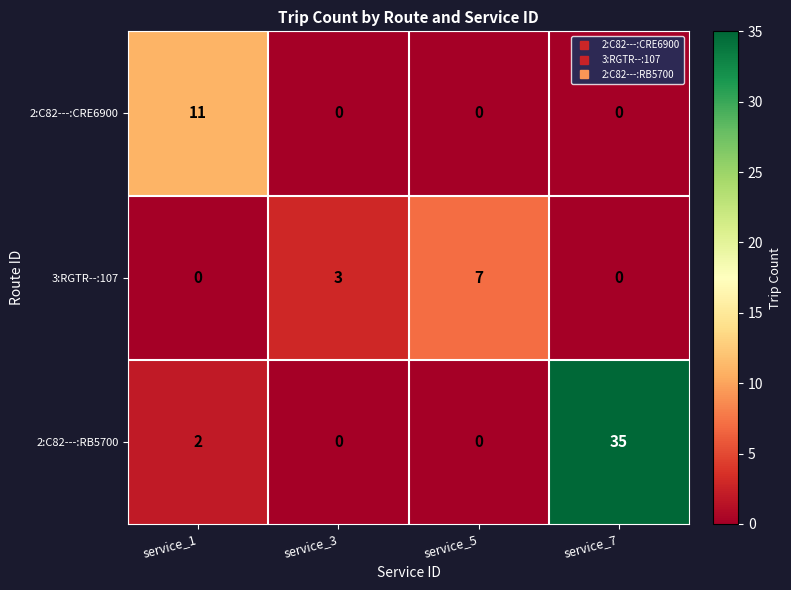

Which series has the largest total across all categories?

2:C82---:RB5700